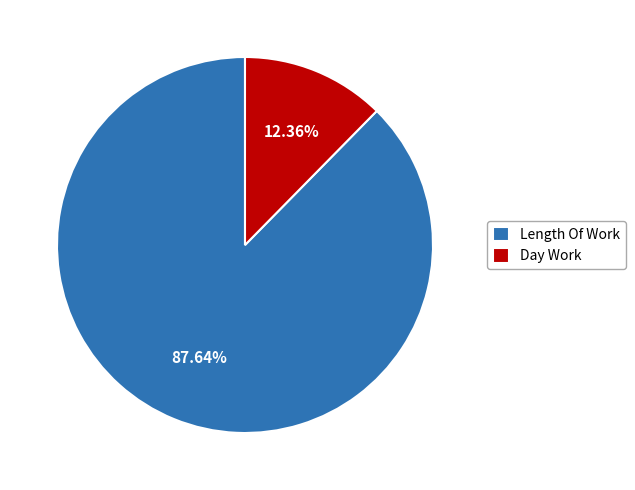

Does Length Of Work represent more than half of the total?

Yes